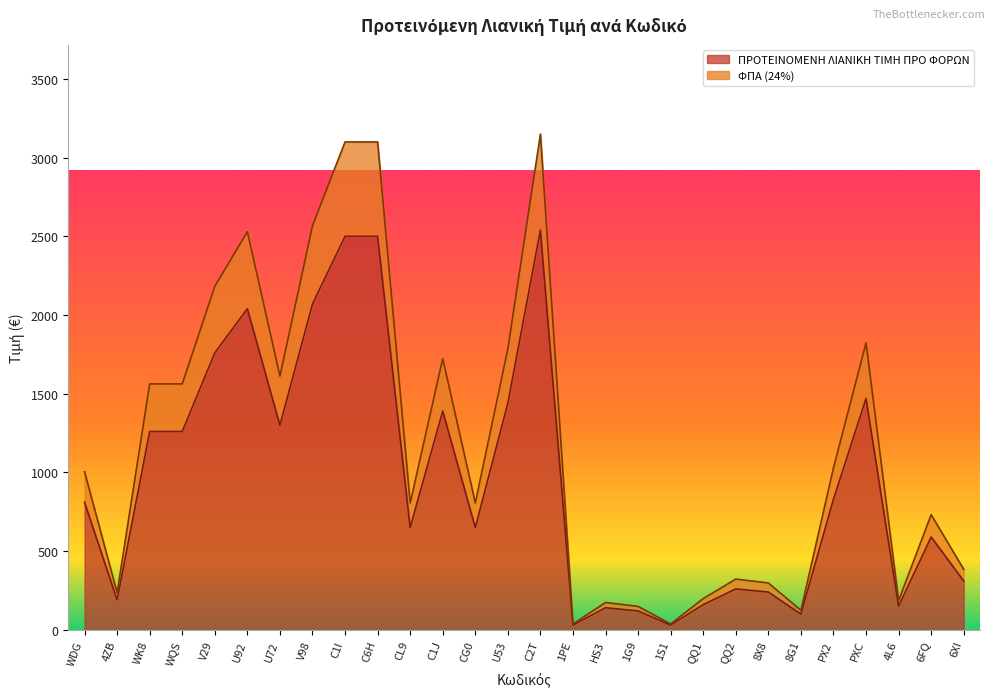

The ΦΠΑ (24%) series shows 198.4 at QQ1. True or false?

True